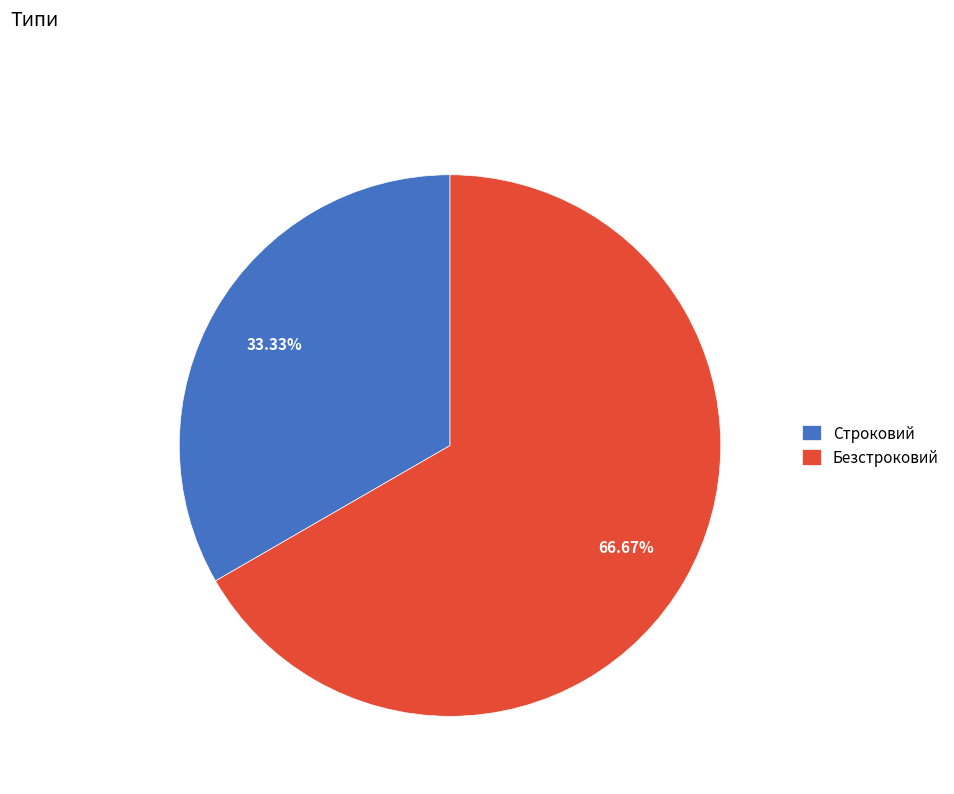

What is the smallest slice in the pie chart?

Строковий